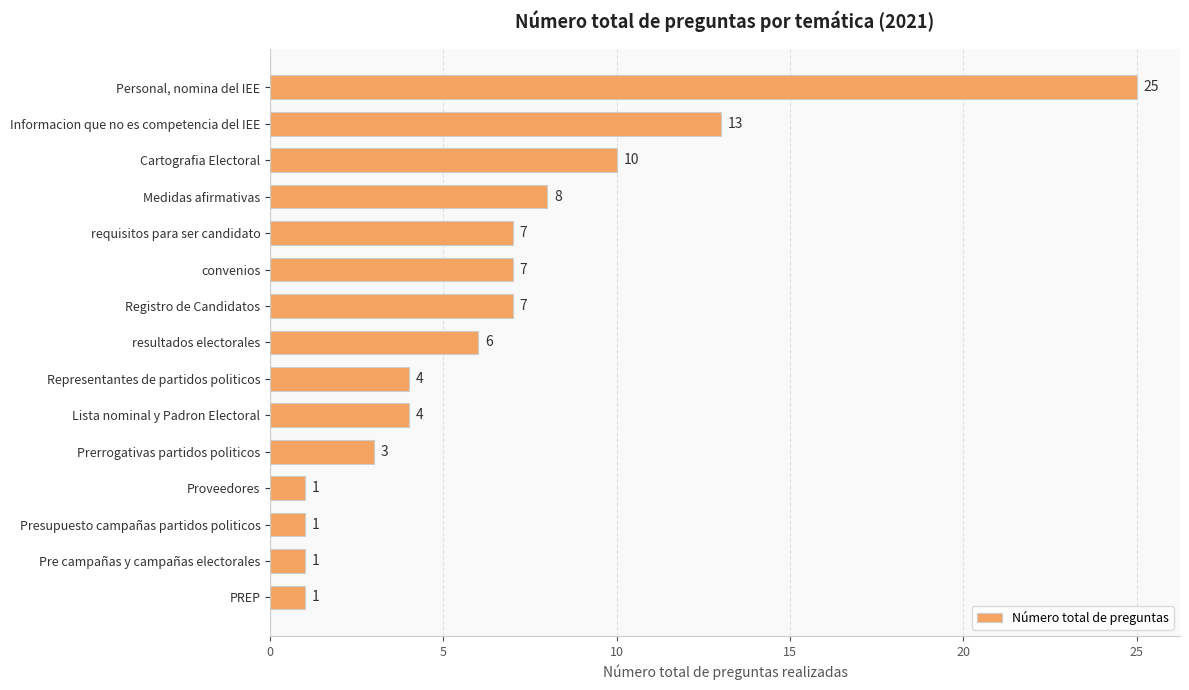

True or false: the data shows 13 at Informacion que no es competencia del IEE.

True